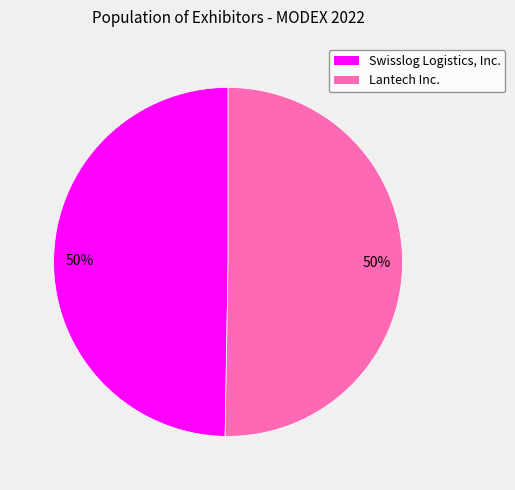

The Lantech Inc. slice represents 64% of the pie. True or false?

False